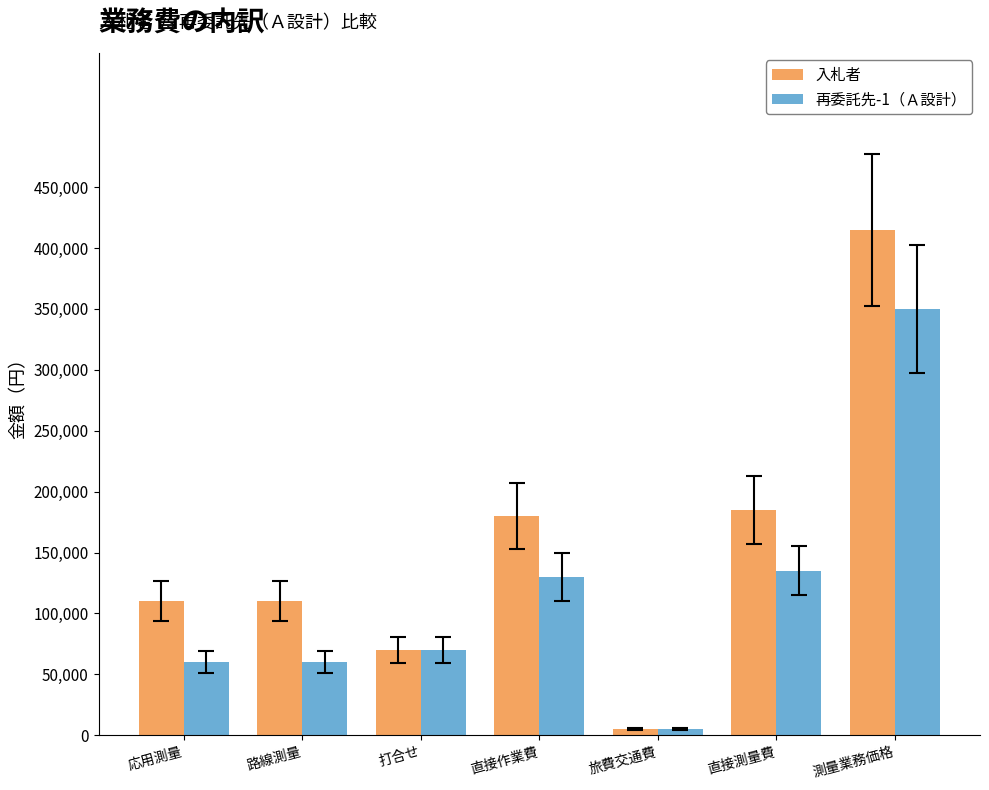

List the series in order of their peak value, lowest first.

再委託先-1（Ａ設計）, 入札者